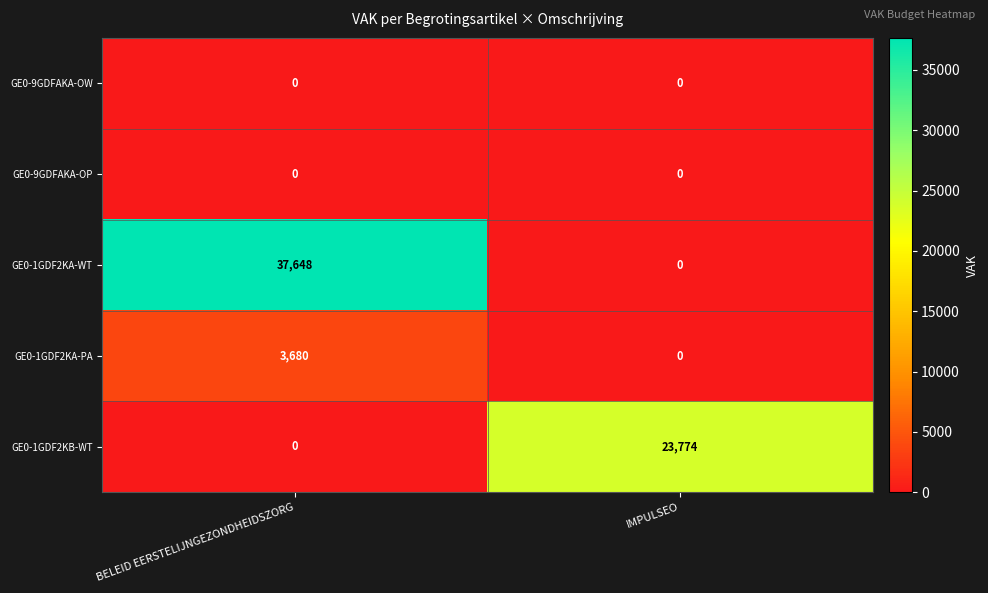

What is the greatest value displayed?

37648